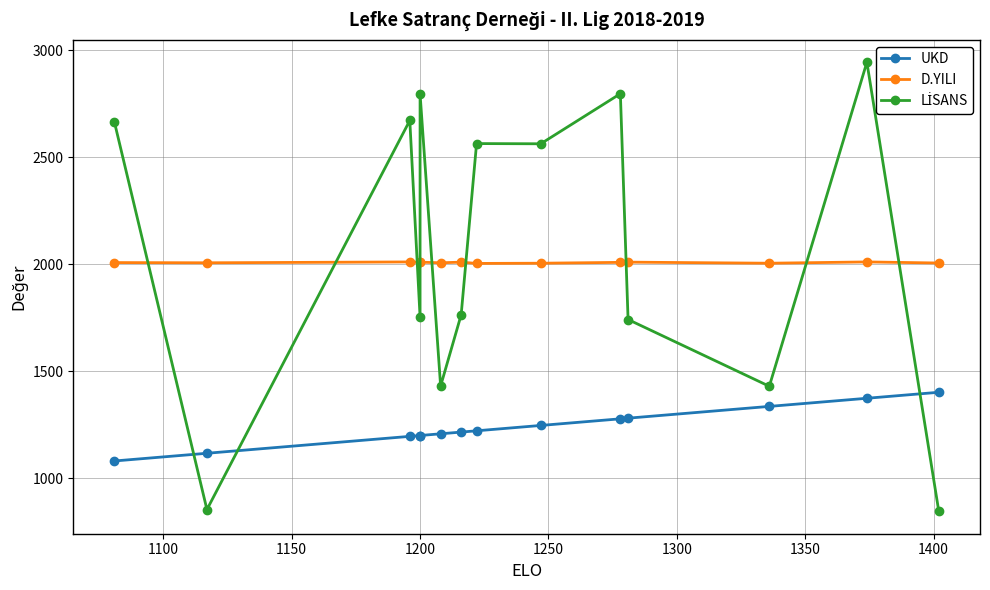

True or false: D.YILI and UKD cross at least once.

False